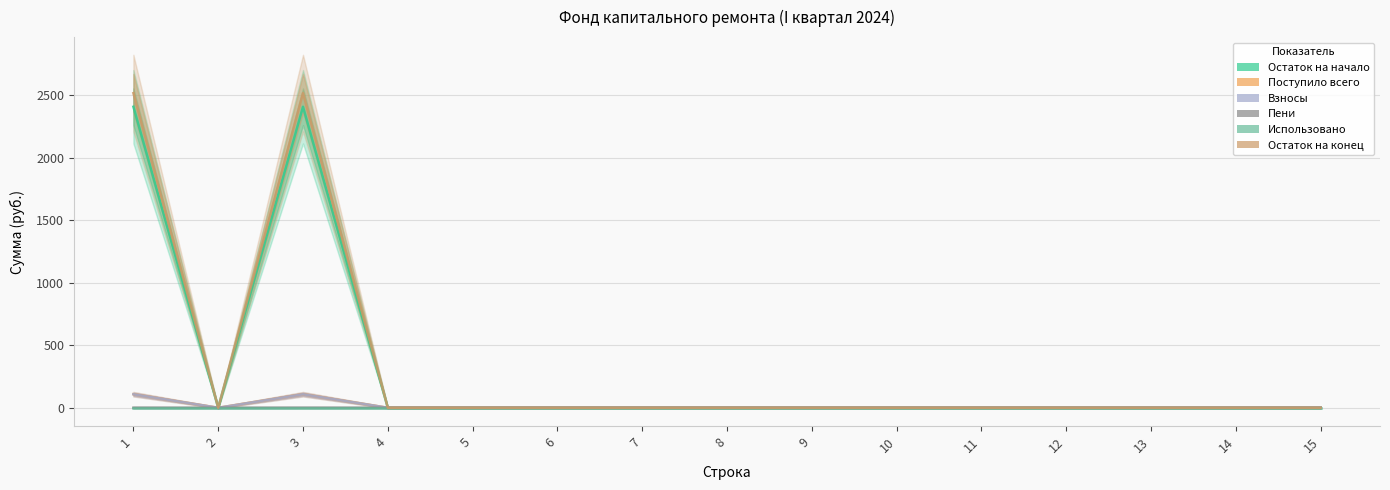

At how many categories does at least one series exceed 427?

2